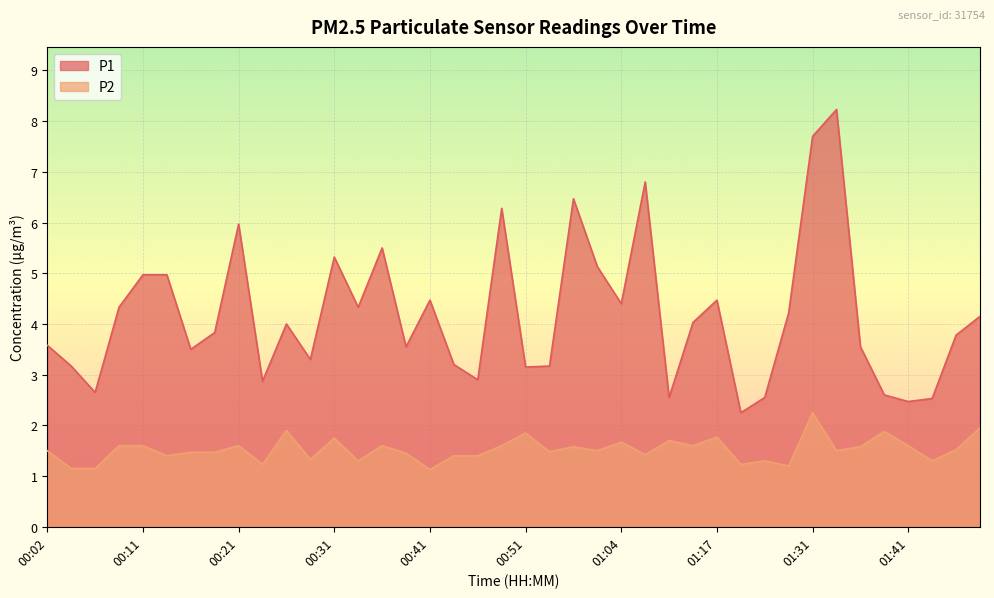

True or false: P2 and P1 intersect in this chart.

False